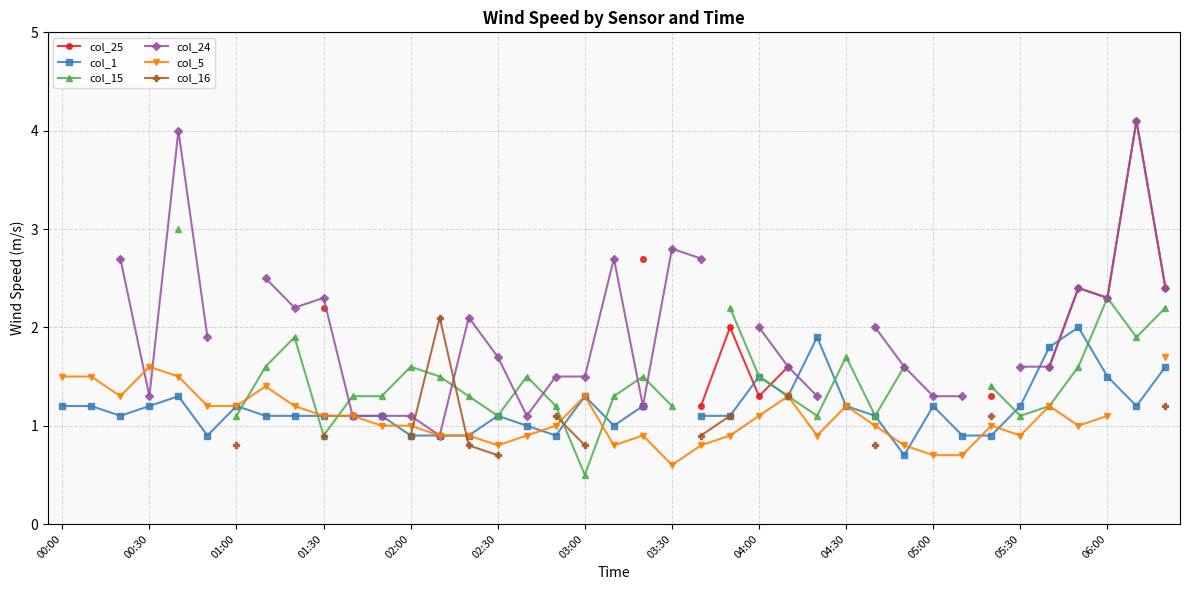

How many positive values does the col_16 series have?

14